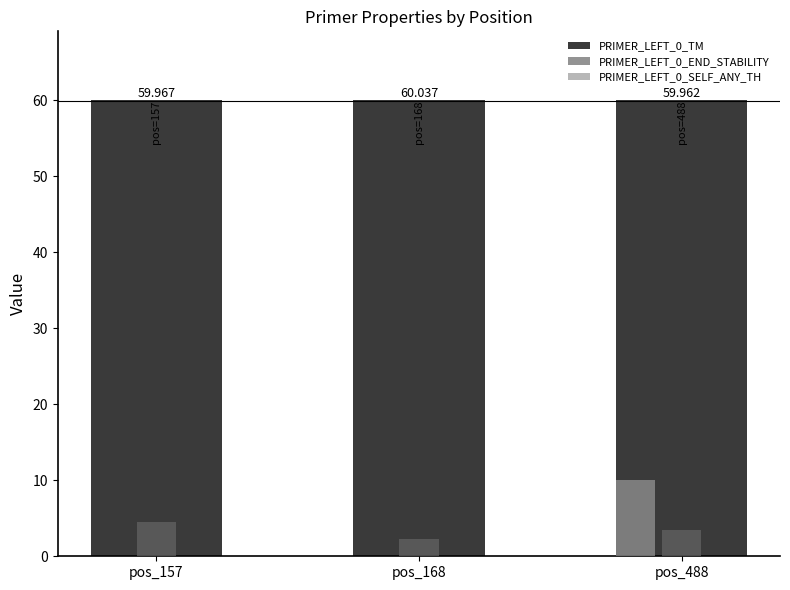

Is the value of PRIMER_LEFT_0_END_STABILITY at pos_488 greater than the value of PRIMER_LEFT_0_SELF_ANY_TH at pos_168?

Yes